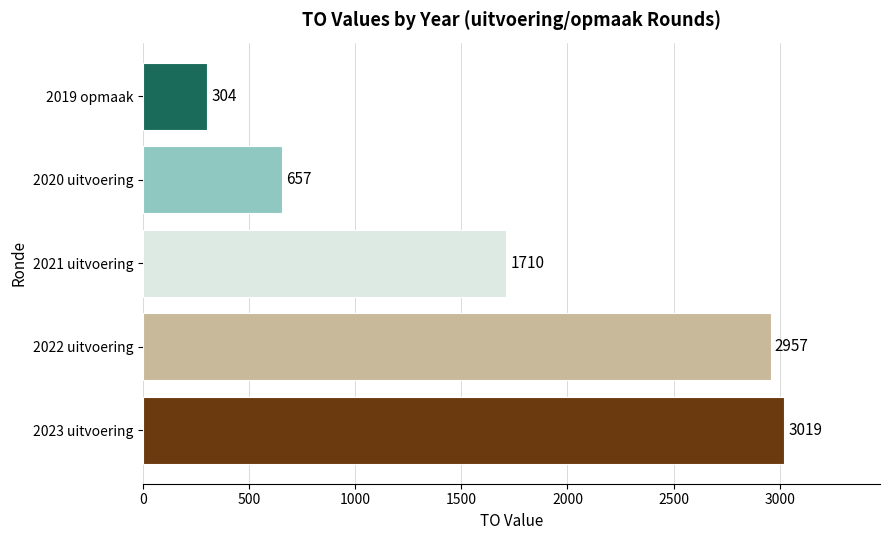

What is the difference between the second highest and minimum values?

2653